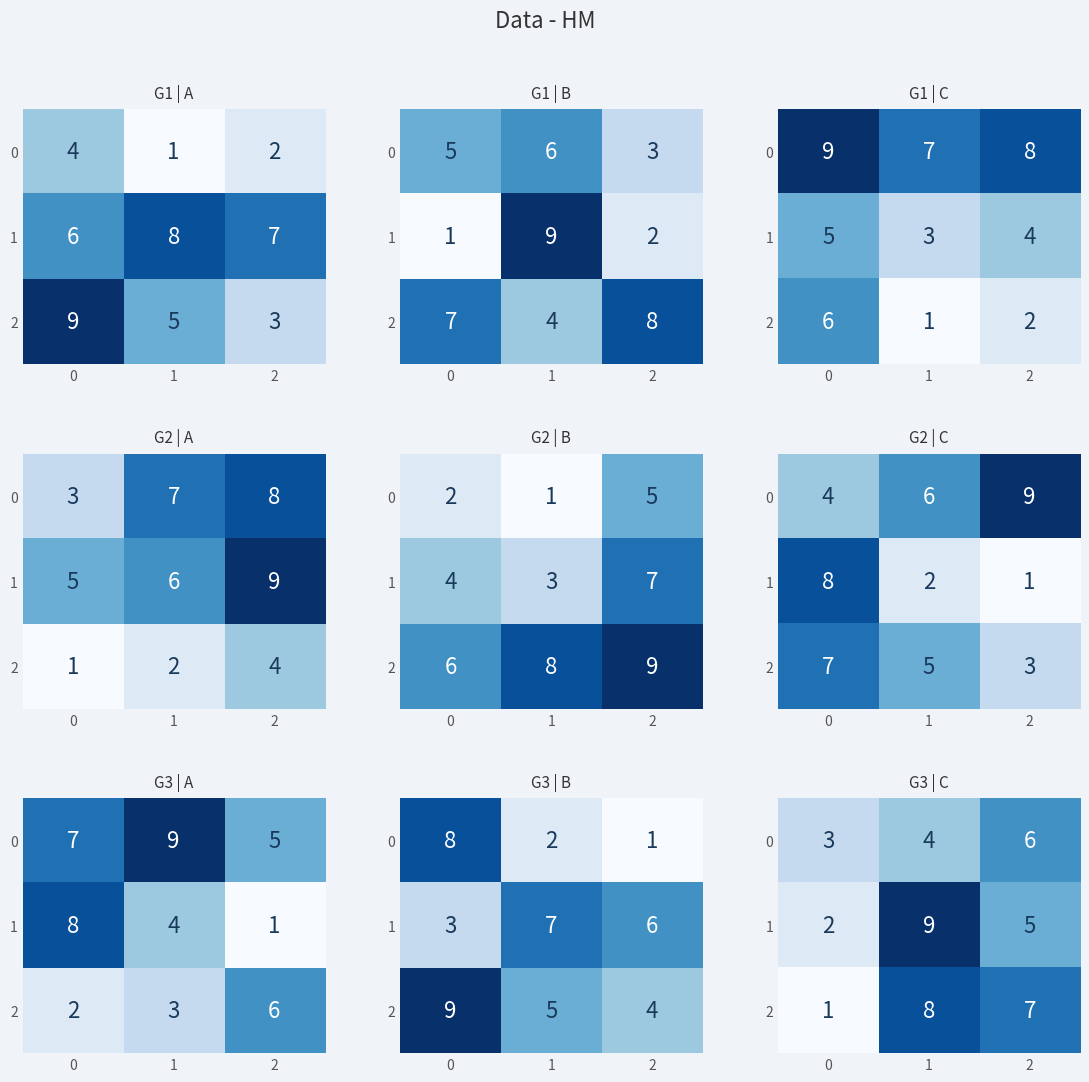

At how many categories does at least one series exceed 2?

3